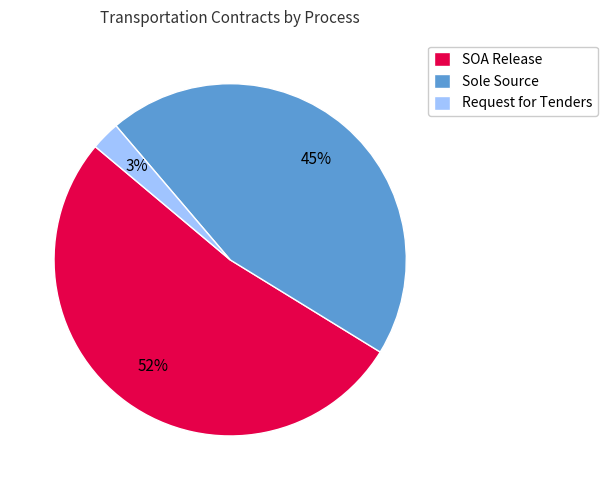

Between Sole Source and SOA Release, which is larger?

SOA Release